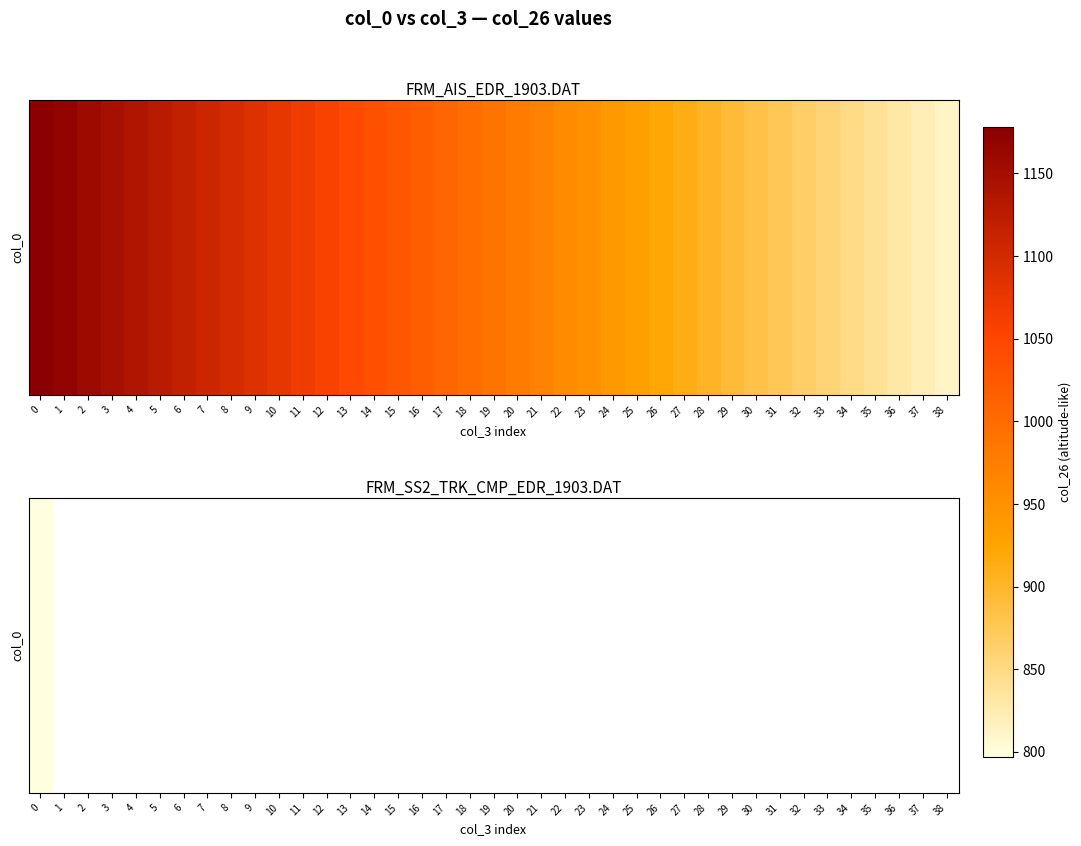

What is the difference between the maximum and minimum values?

366.0